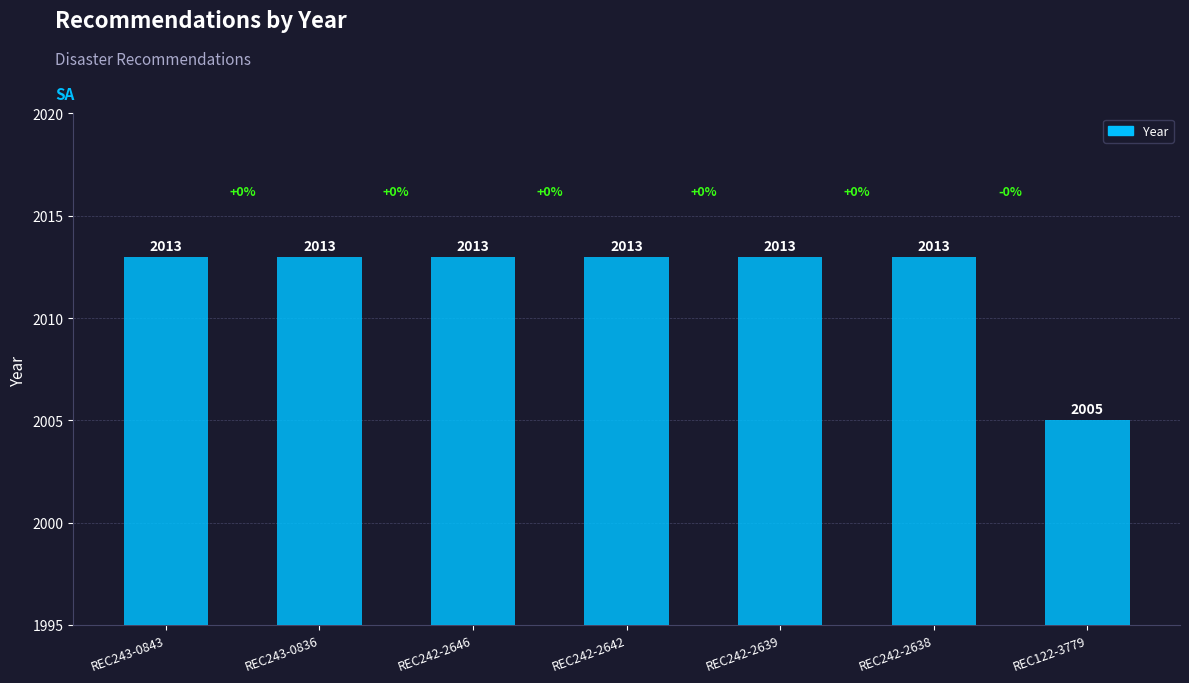

Which has a higher value, REC242-2642 or REC122-3779?

REC242-2642